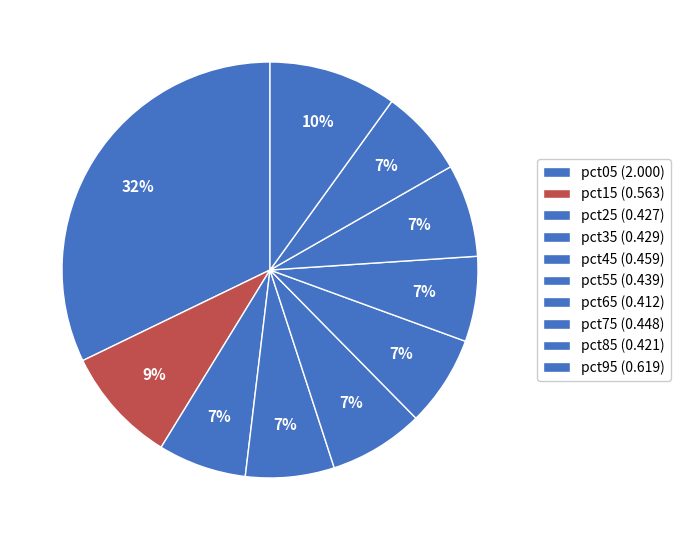

To the nearest percent, what percentage of the pie is pct35?

7%